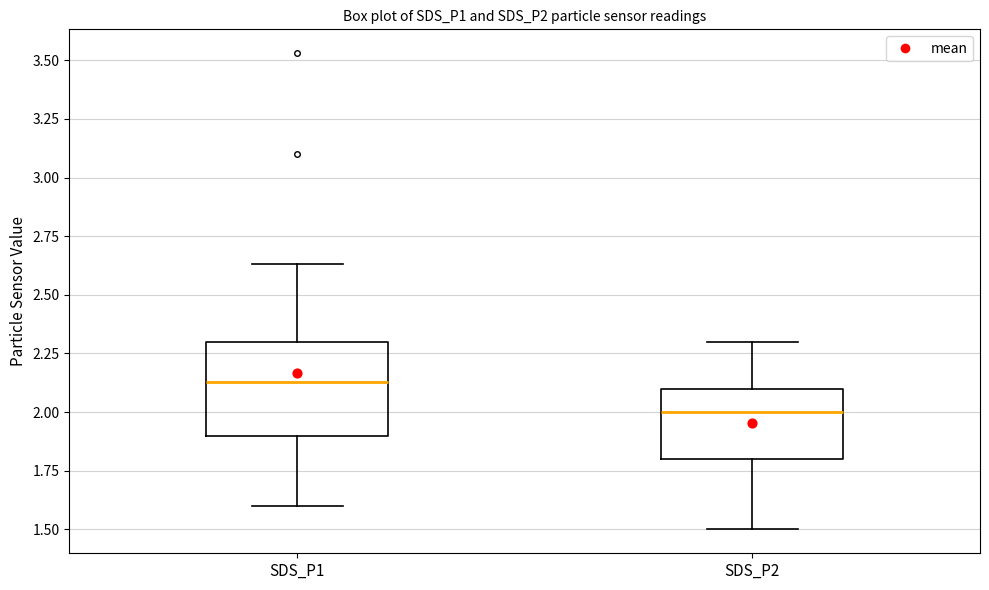

Reading left to right, read every box against the y-axis: the position of its median line, the range the box covers, and the ends of its whiskers. The values are not printed on the chart, so give them approximately, as read against the axis.

SDS_P1: median 2.15, box 1.90 to 2.30, whiskers 1.60 to 2.65
SDS_P2: median 2.00, box 1.80 to 2.10, whiskers 1.50 to 2.30